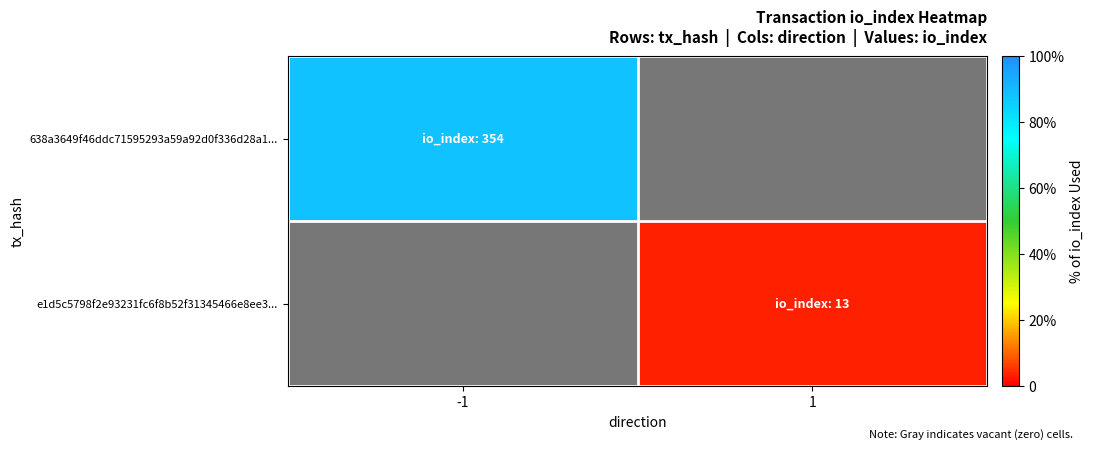

Which series has the largest total across all categories?

638a3649f46ddc71595293a59a92d0f336d28a1...